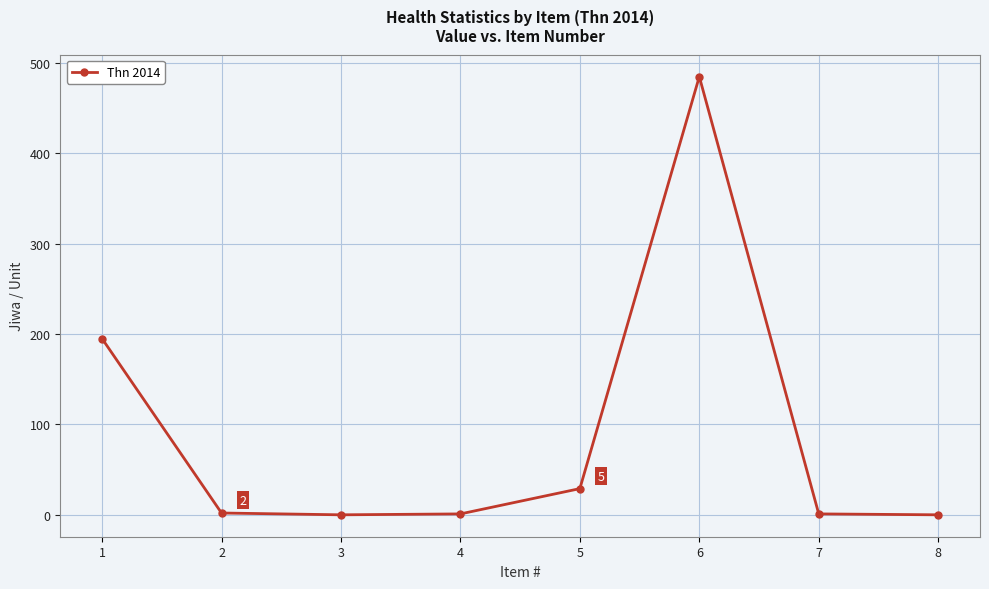

At which label does the data first exceed 2?

1